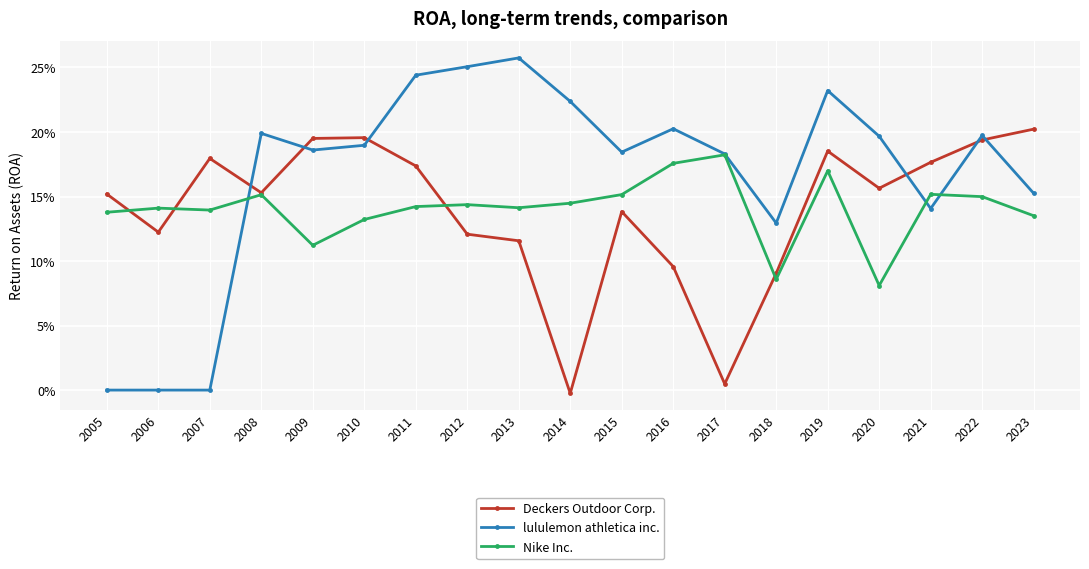

At which category is the sum across all series the highest?

2019